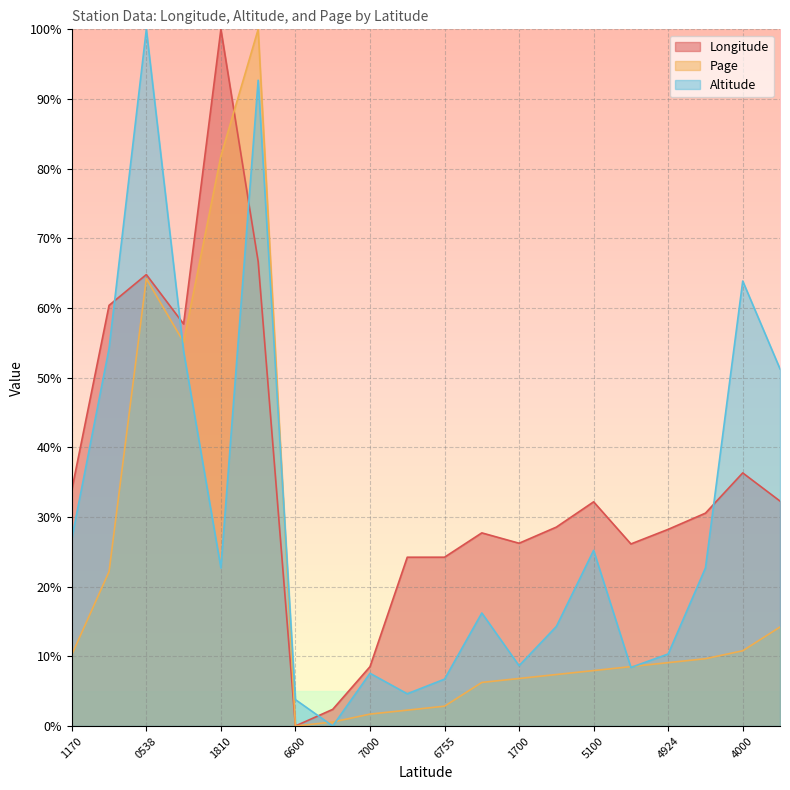

Which series ends up on top after the final intersection of Page and Longitude?

Page